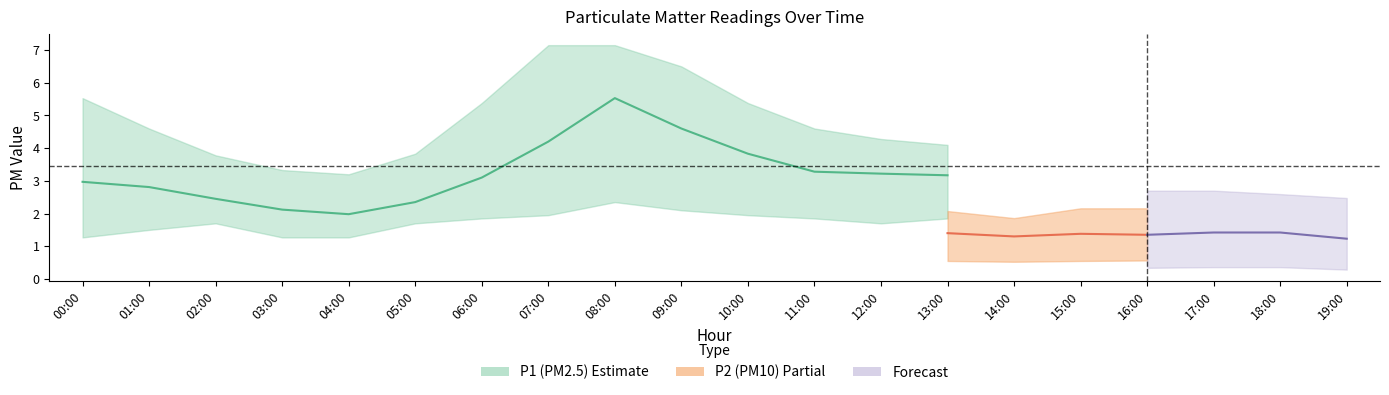

True or false: P1_upper has a value of 10.6 at 17:00.

False